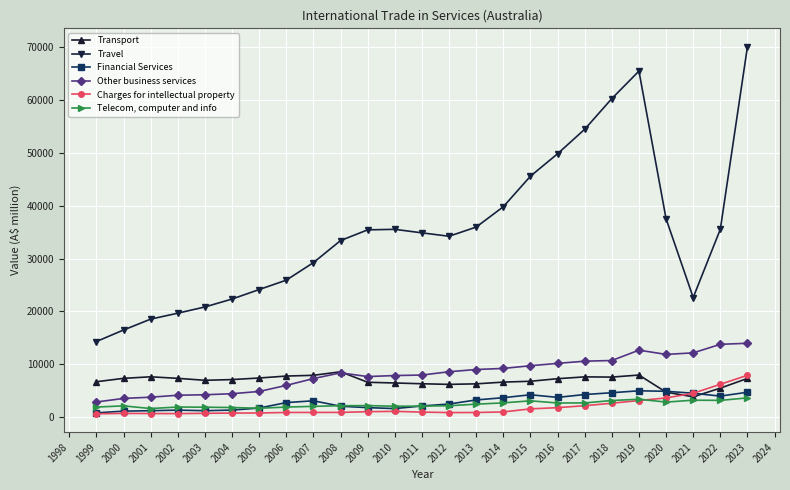

True or false: Financial Services and Travel intersect in this chart.

False